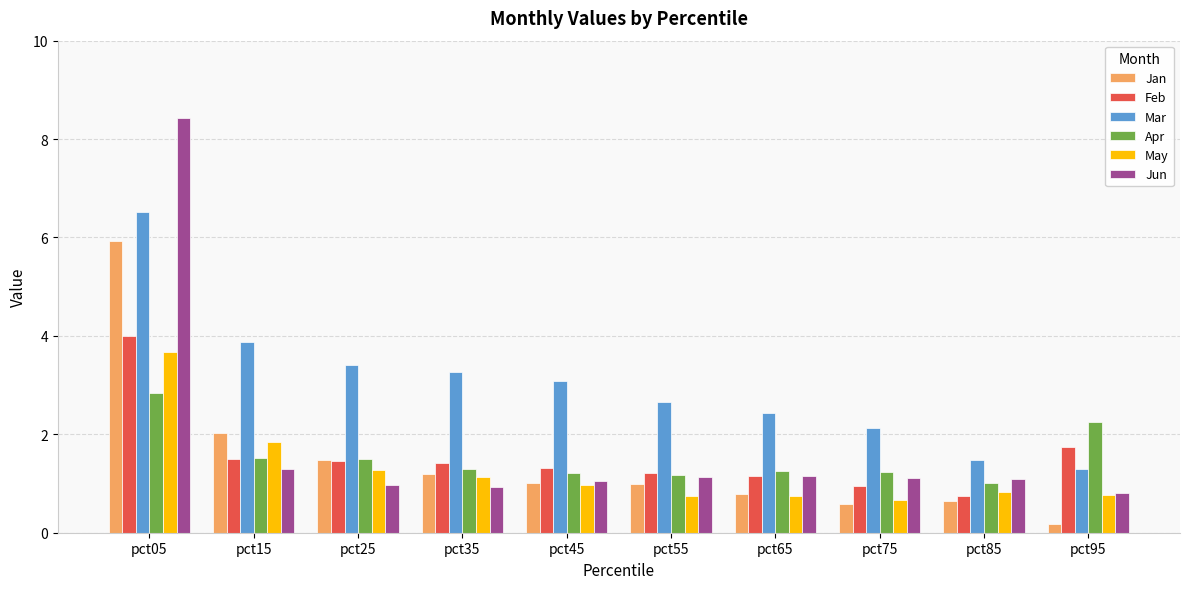

How many bars are there in total?

60